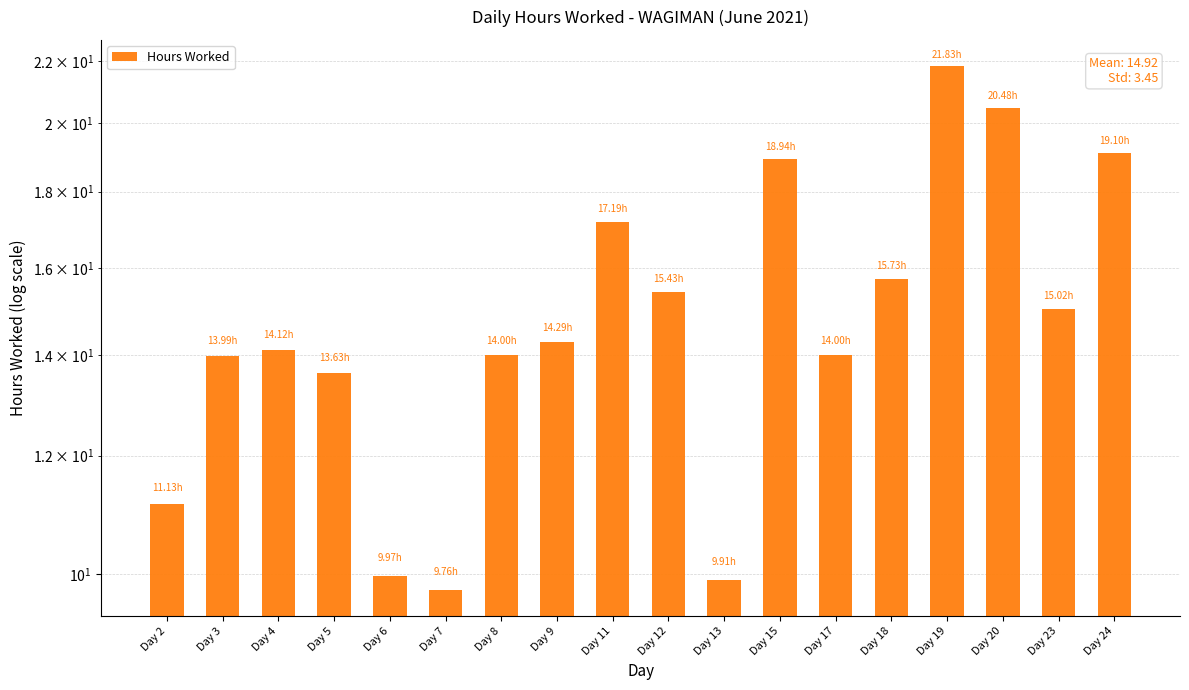

Does the chart contain stacked bars?

No